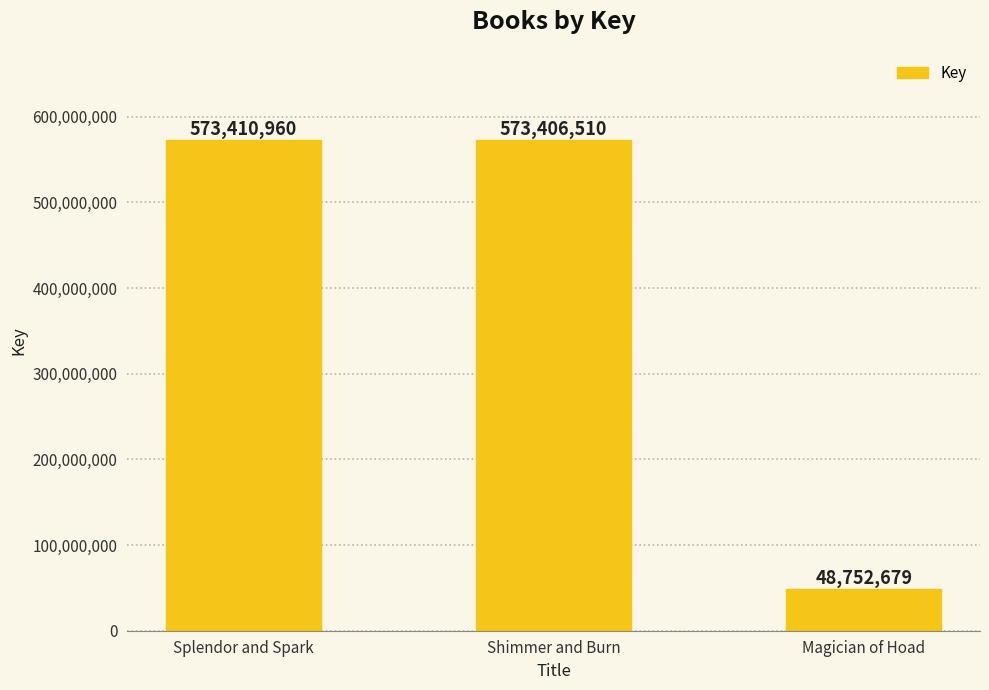

Reading left to right, what are all the values shown in this chart?

573410960	573406510	48752679